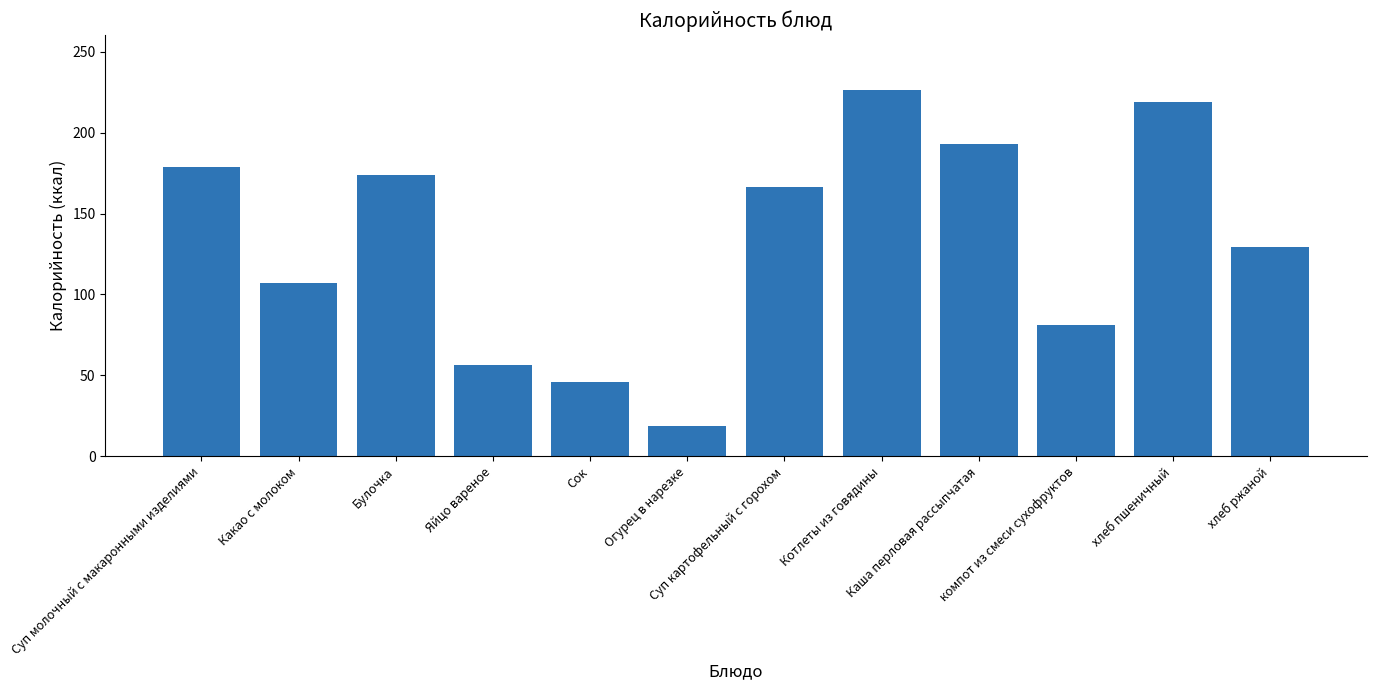

What position from the left is хлеб ржаной?

12